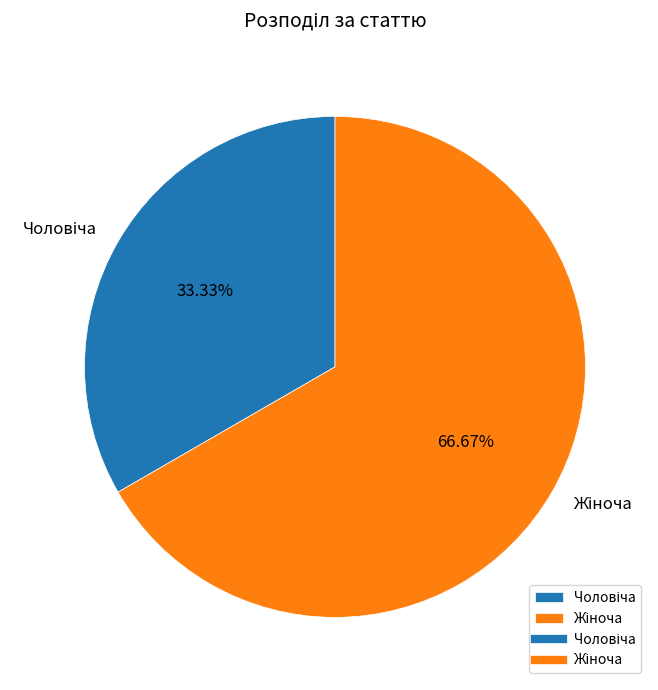

Is there any slice that represents more than half of the pie?

Yes